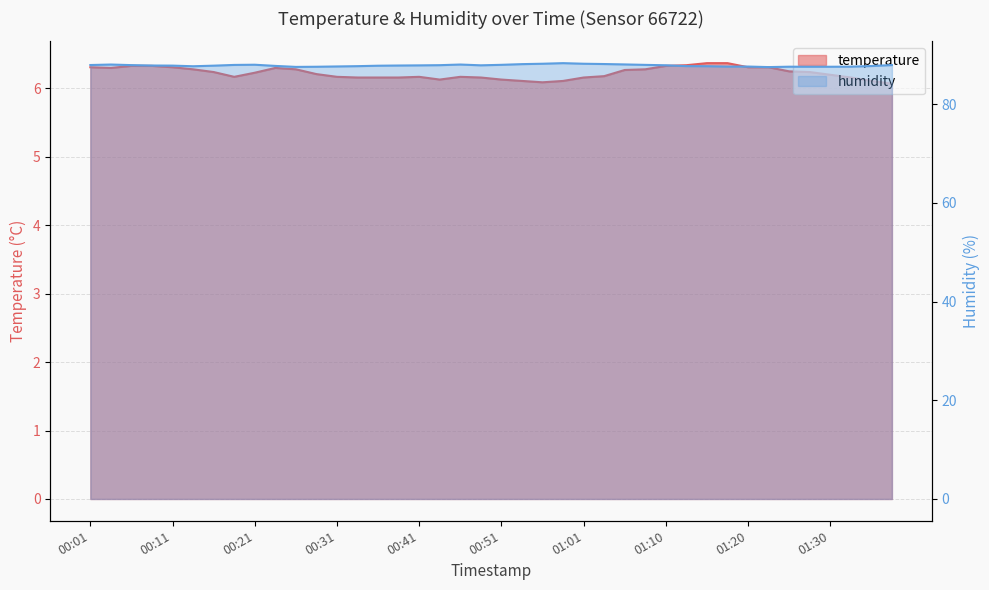

What is the sum of the temperature values at 00:58 and 00:31?

12.3